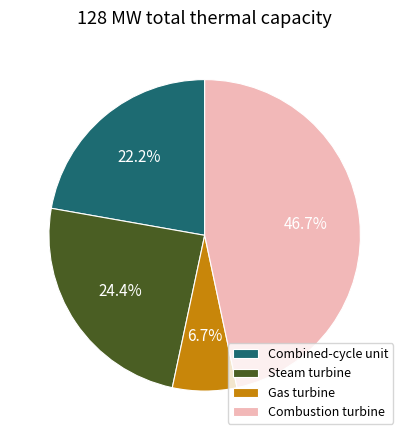

Which category has the smallest portion of the pie?

Gas turbine